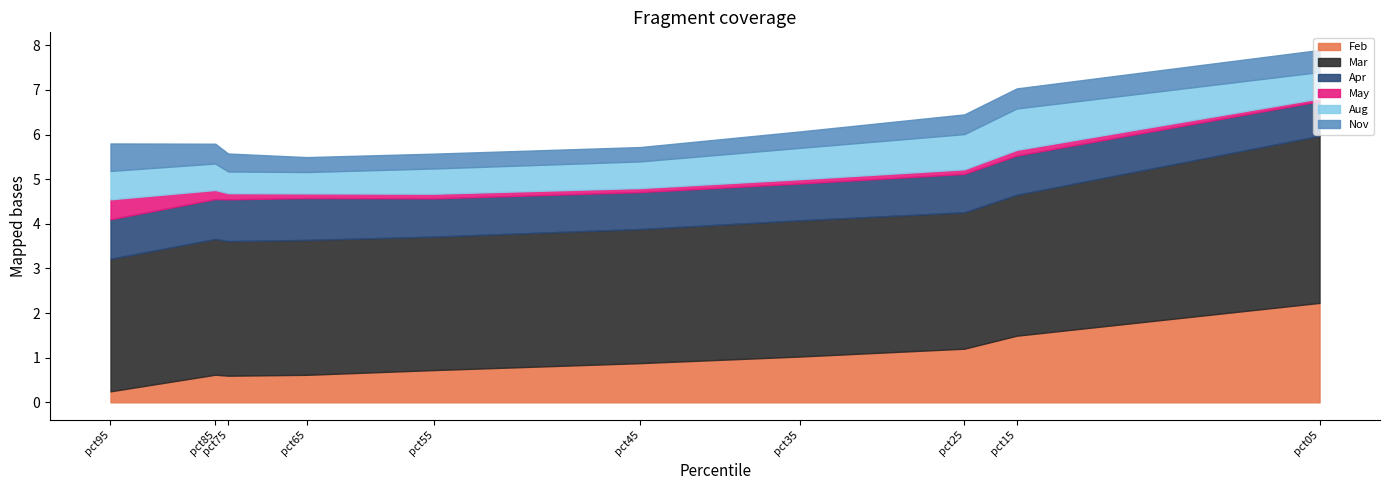

Count the number of data series in this chart.

6